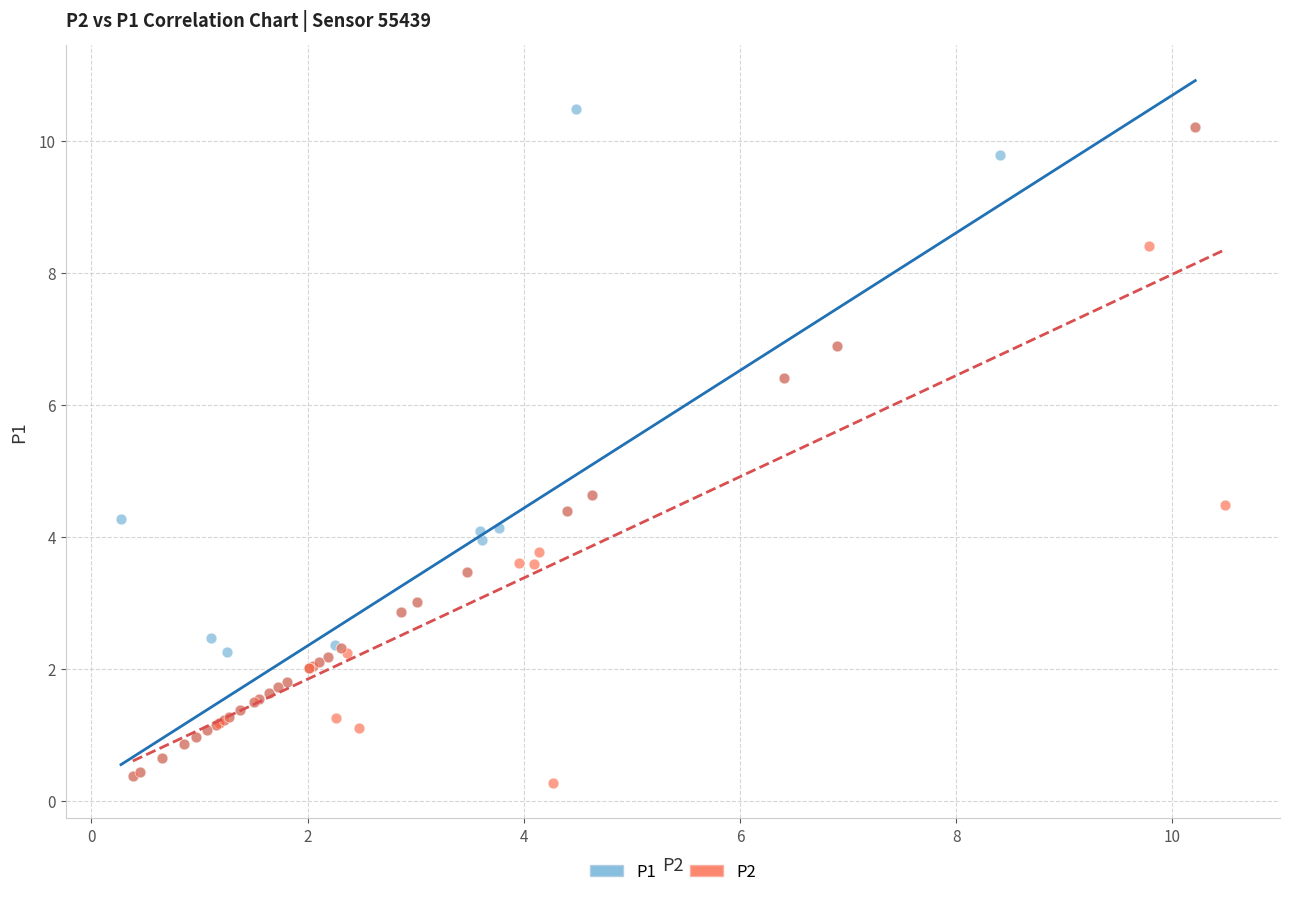

What are all the series names shown in the legend?

P1, P2